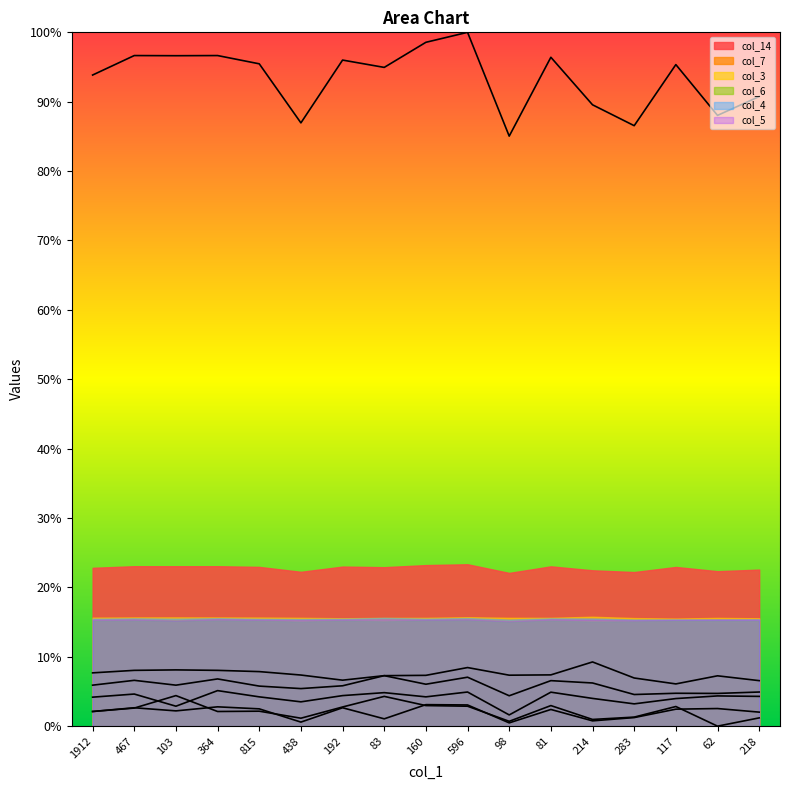

What is the sum of the col_6 values at 467 and 192?

5.3